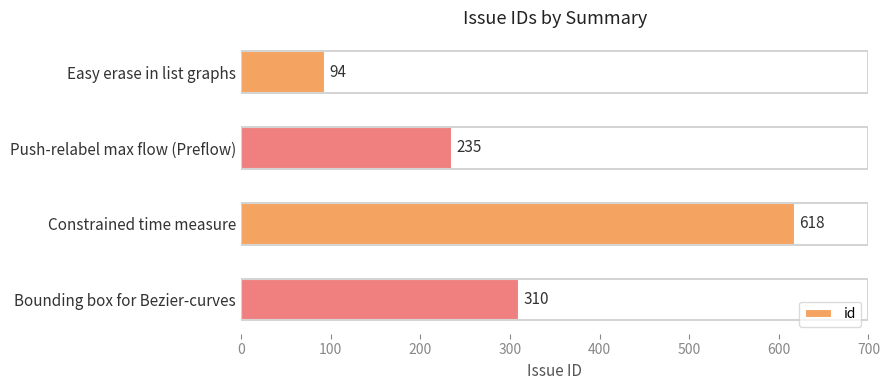

Reading top to bottom, what are all the values shown in this chart?

94	235	618	310